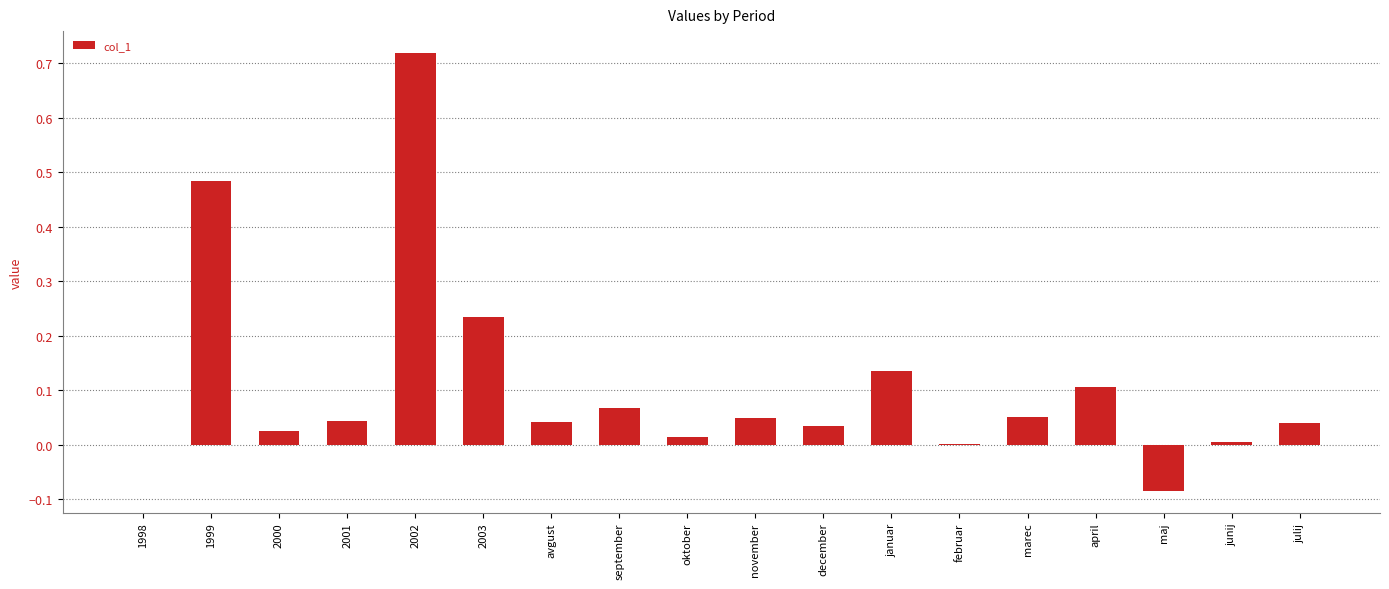

Between januar and 2000, which is larger?

januar